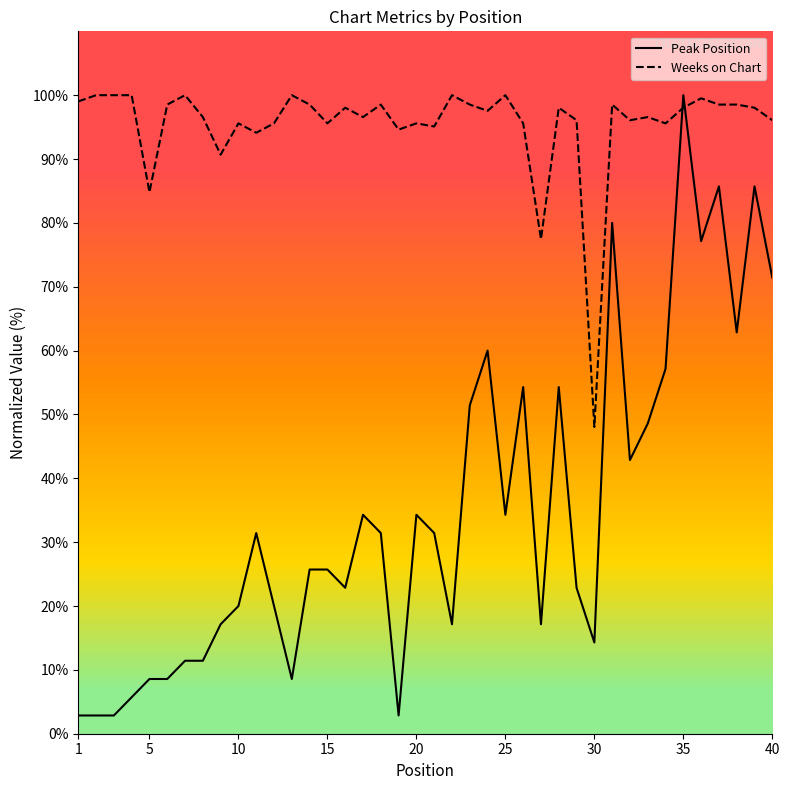

How many values in the Weeks on Chart series exceed 98?

20